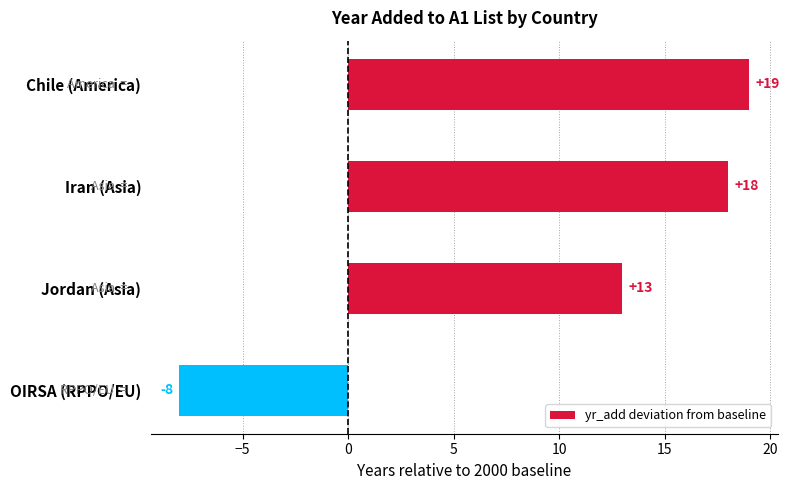

What is the change in value from Iran (Asia) to Jordan (Asia)?

-5